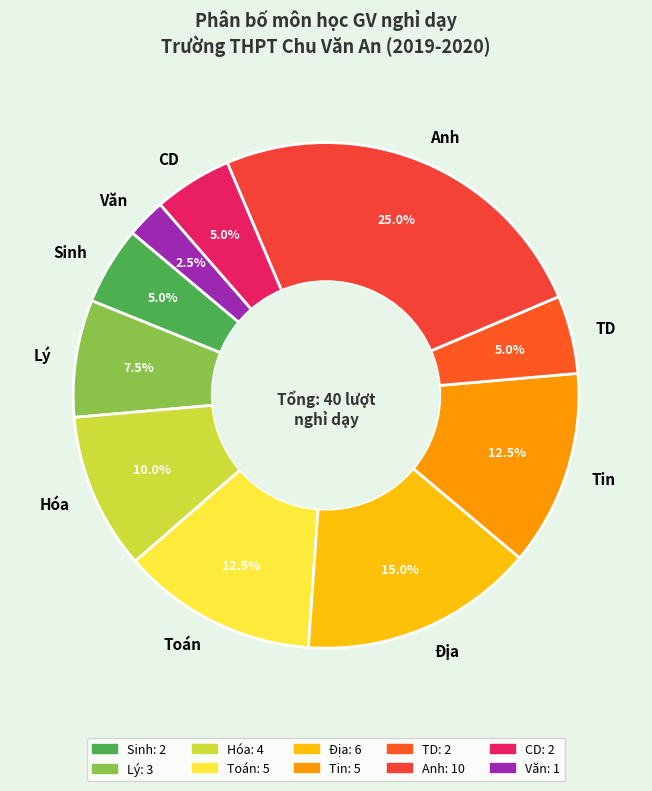

Combined, do Tin and TD account for over 50%?

No